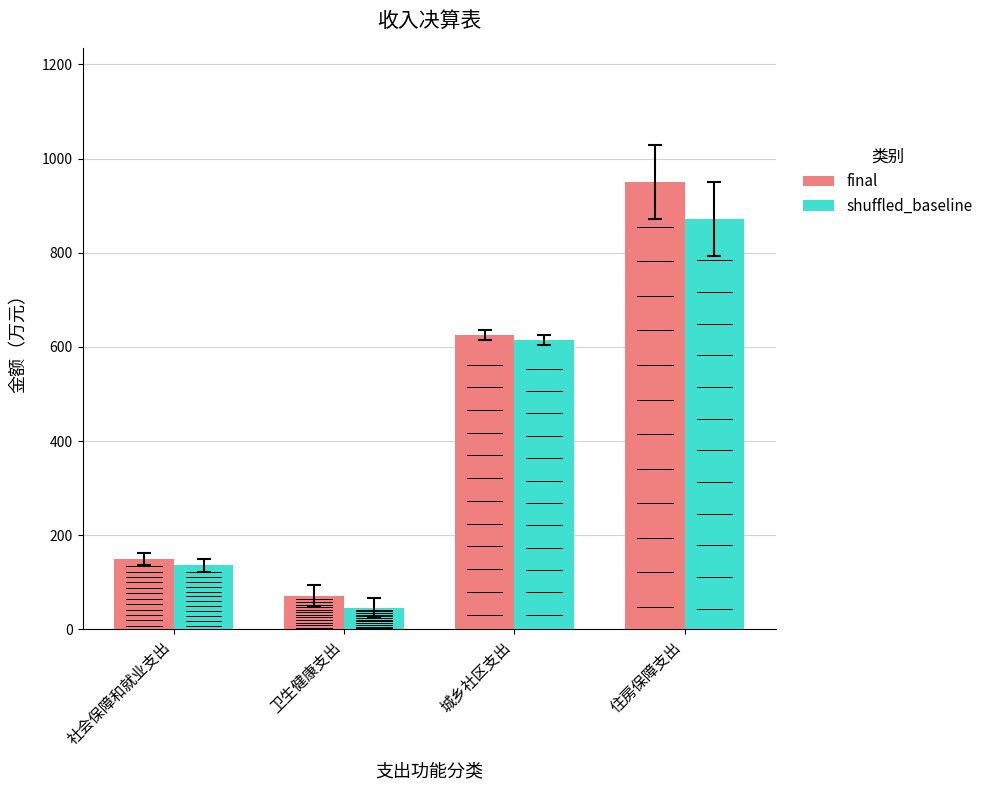

Reading right to left, transcribe all the data shown in this chart.

final: 住房保障支出=950.2	城乡社区支出=625.0	卫生健康支出=70.5	社会保障和就业支出=149.0
shuffled_baseline: 住房保障支出=871.4	城乡社区支出=615.0	卫生健康支出=46.3	社会保障和就业支出=135.9